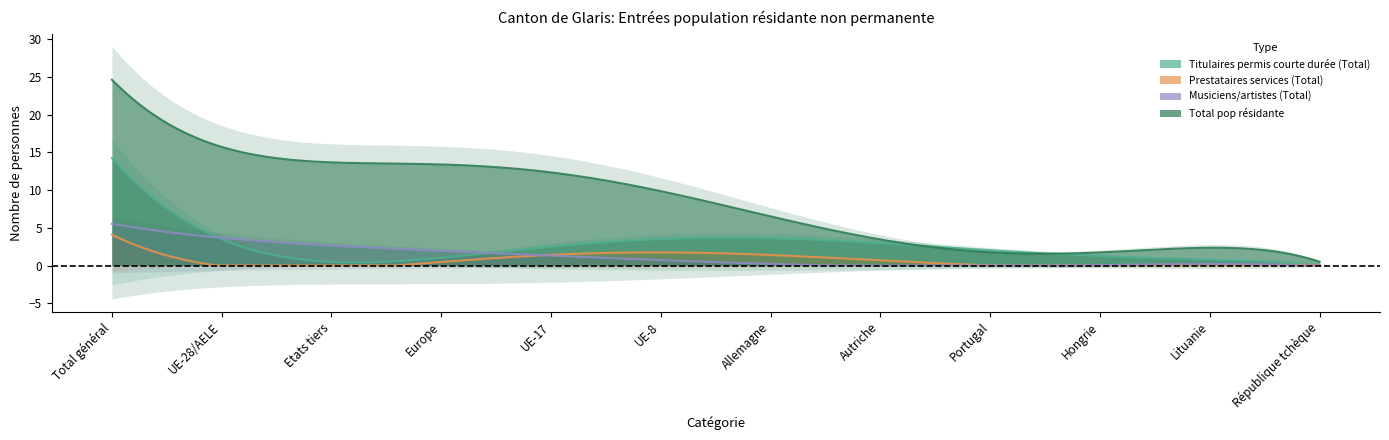

Count the number of categories in the chart.

16